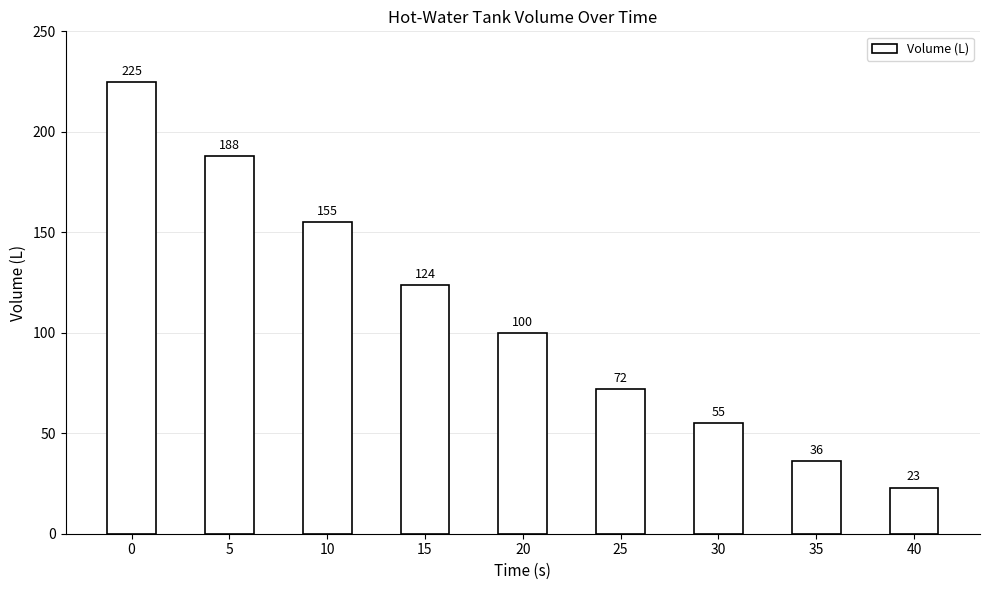

List the labels in order of value, largest first.

0, 5, 10, 15, 20, 25, 30, 35, 40